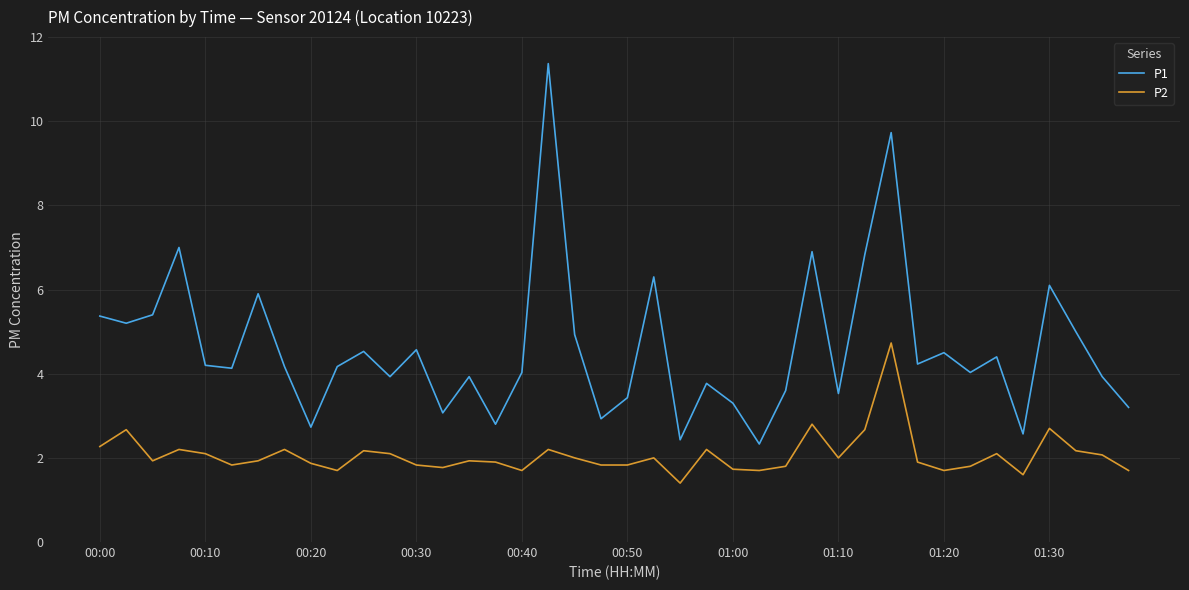

What is the difference between the maximum and minimum values in the P2 series?

3.3